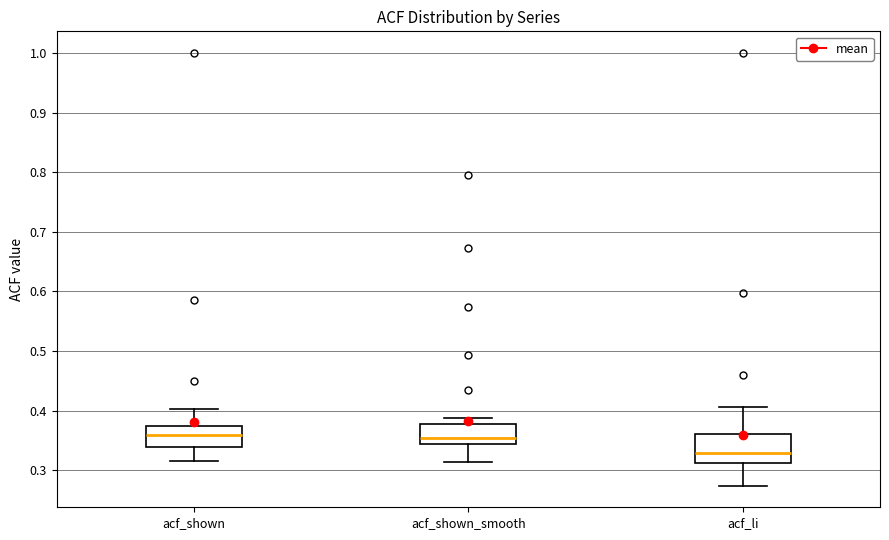

Which box is the tallest, from its lower edge to its upper edge?

acf_li